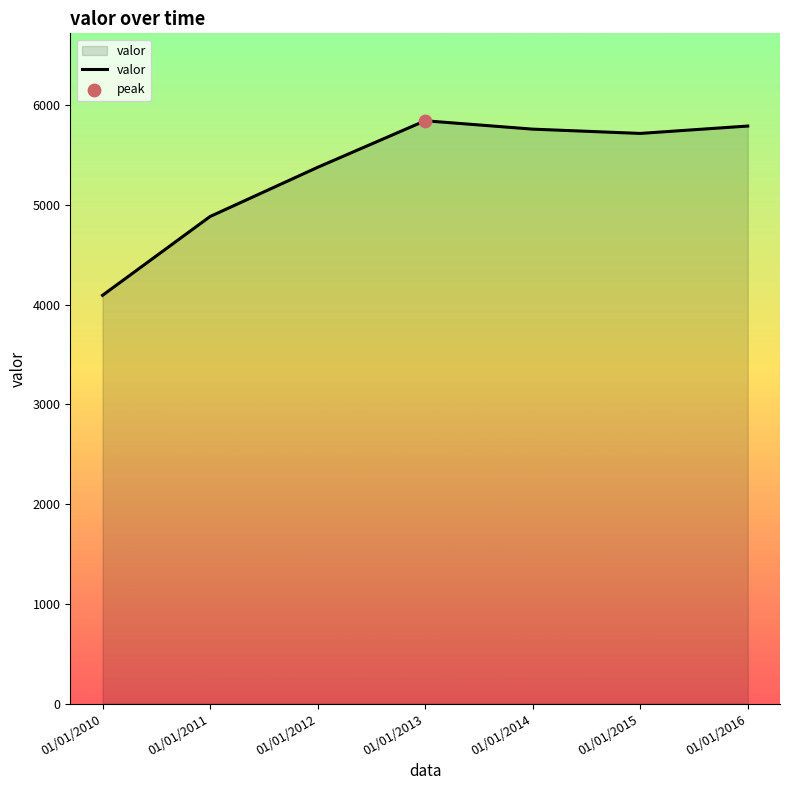

Approximately how many times larger is the value at 01/01/2012 compared to 01/01/2010?

1.3